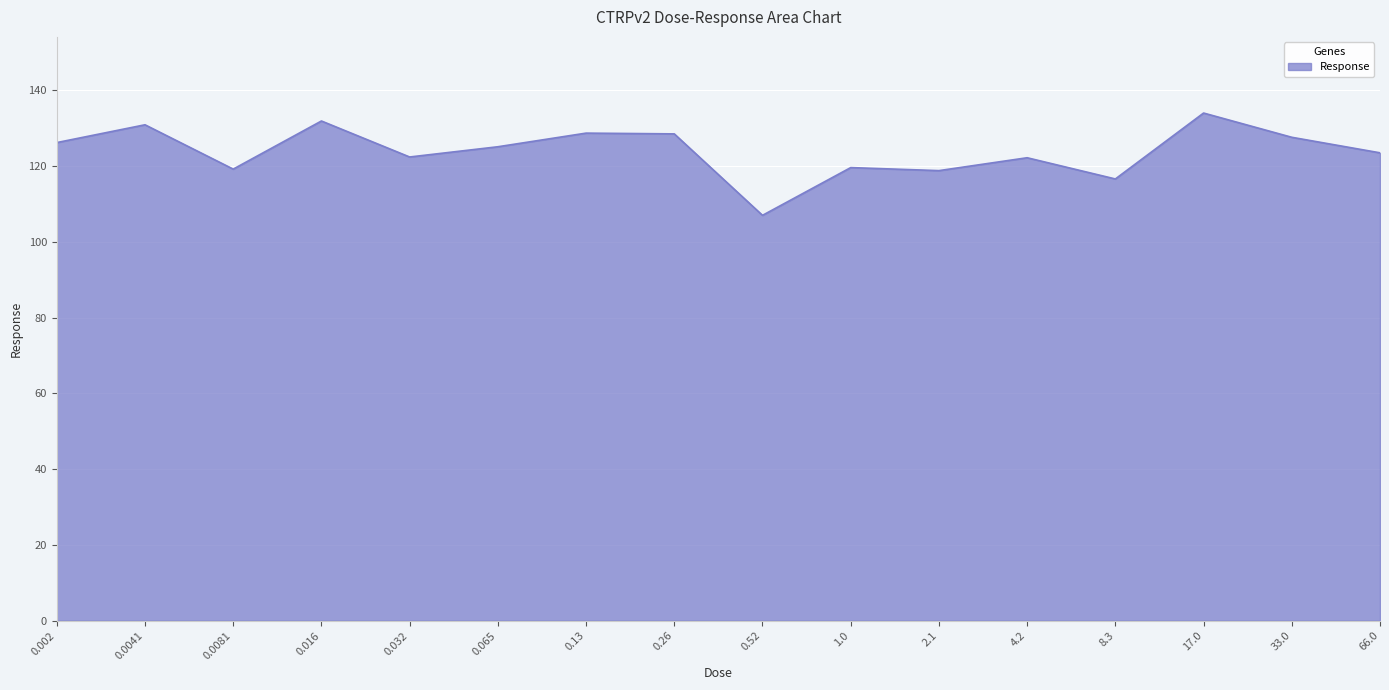

What is the sum of the values at 0.0081 and 0.26?

247.7